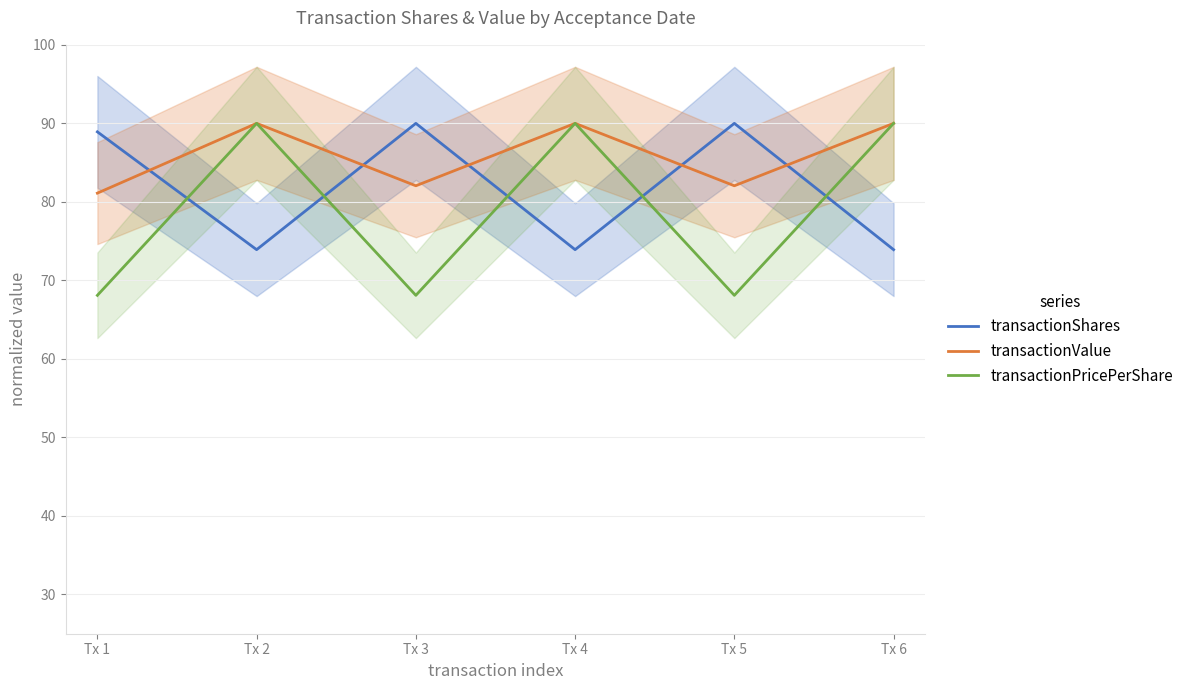

At how many categories does at least one series exceed 86?

6